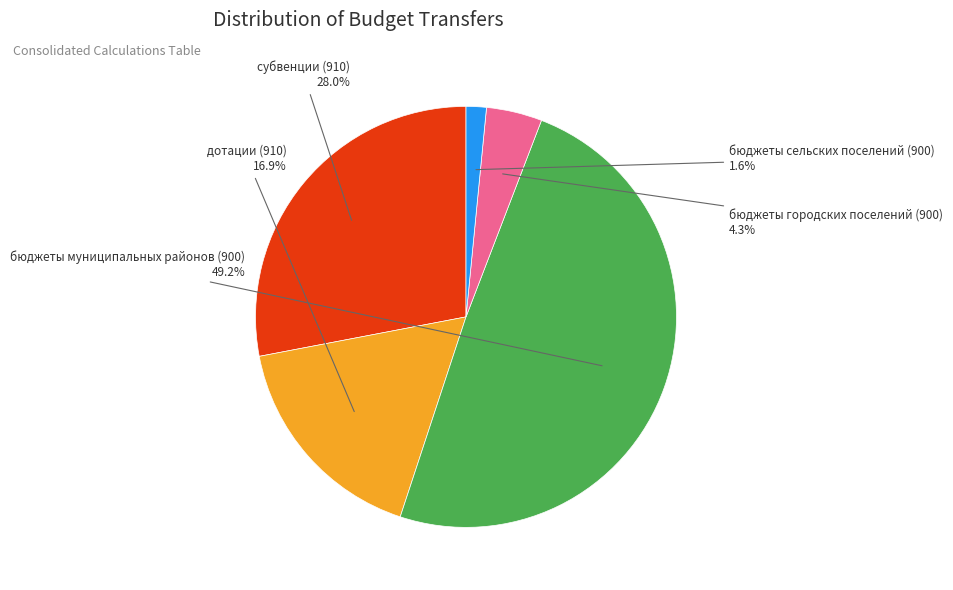

Is there any slice that represents more than half of the pie?

No